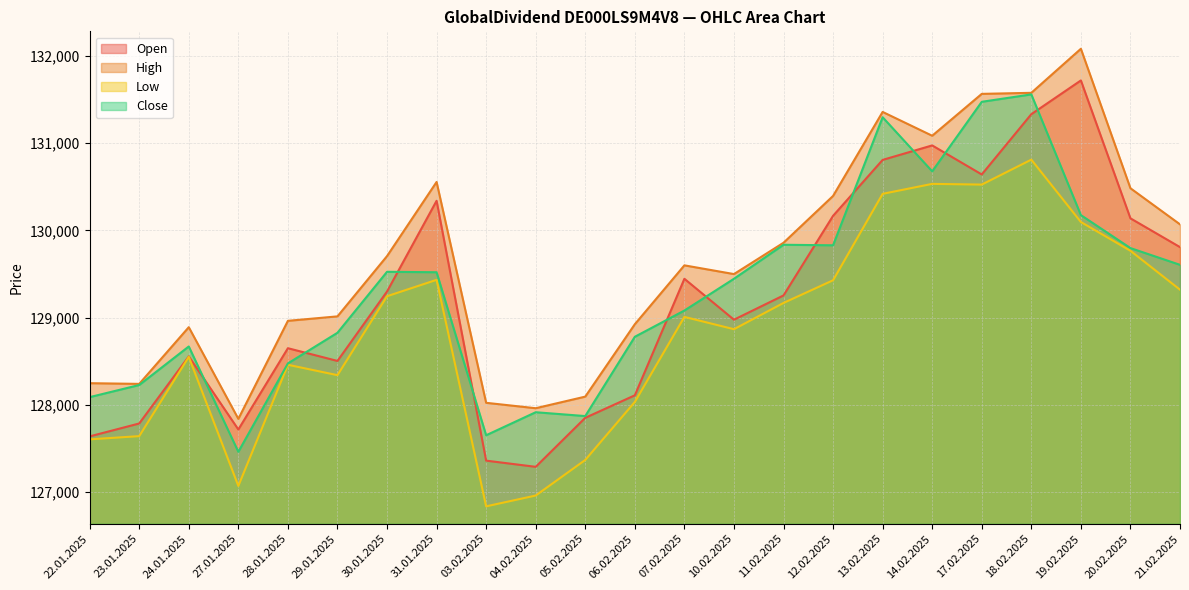

What is the average value of the High series?

129654